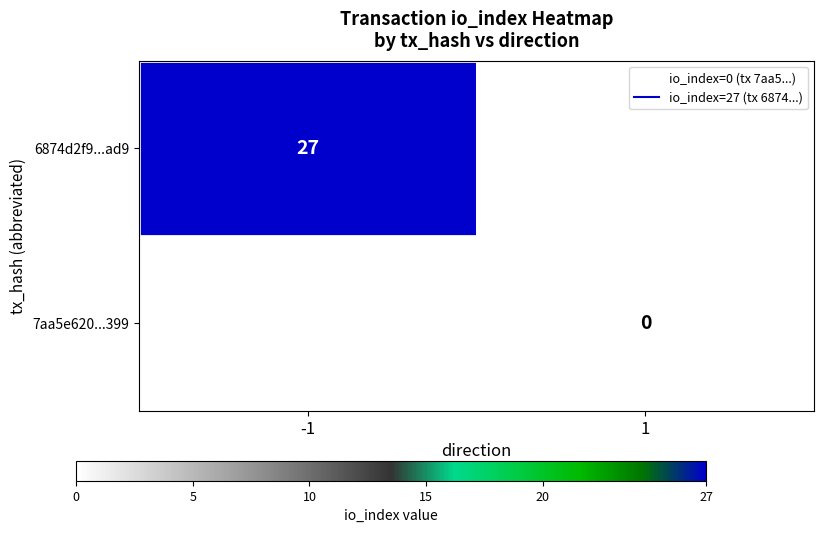

The 6874d2f9...ad9 series shows 6.6 at -1. True or false?

False